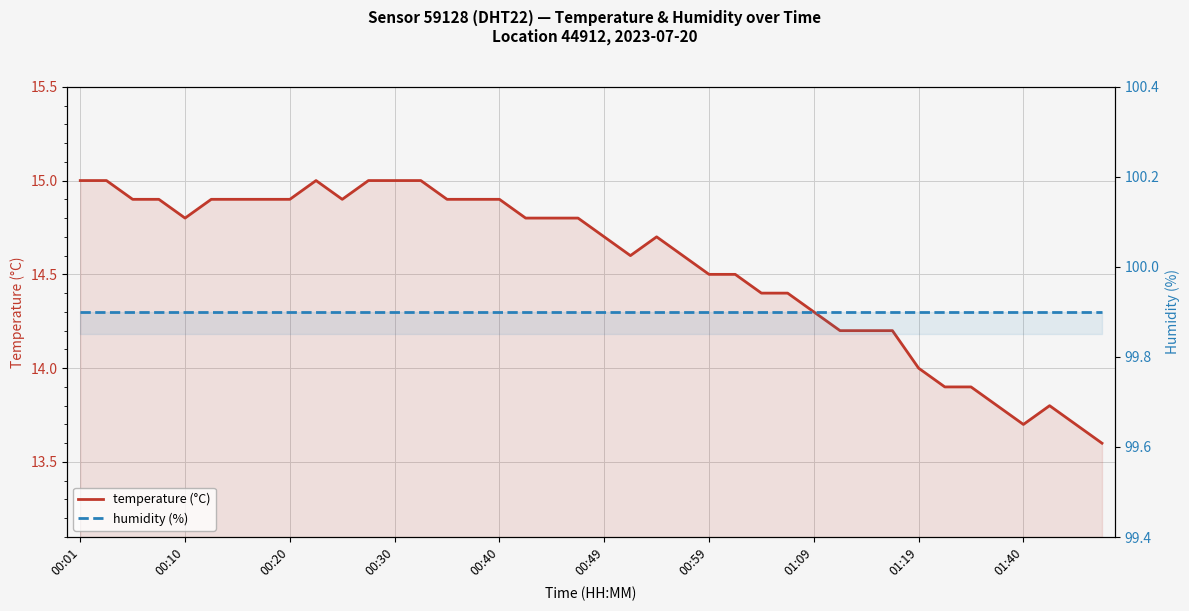

Does the chart display data point markers on the line(s)?

No